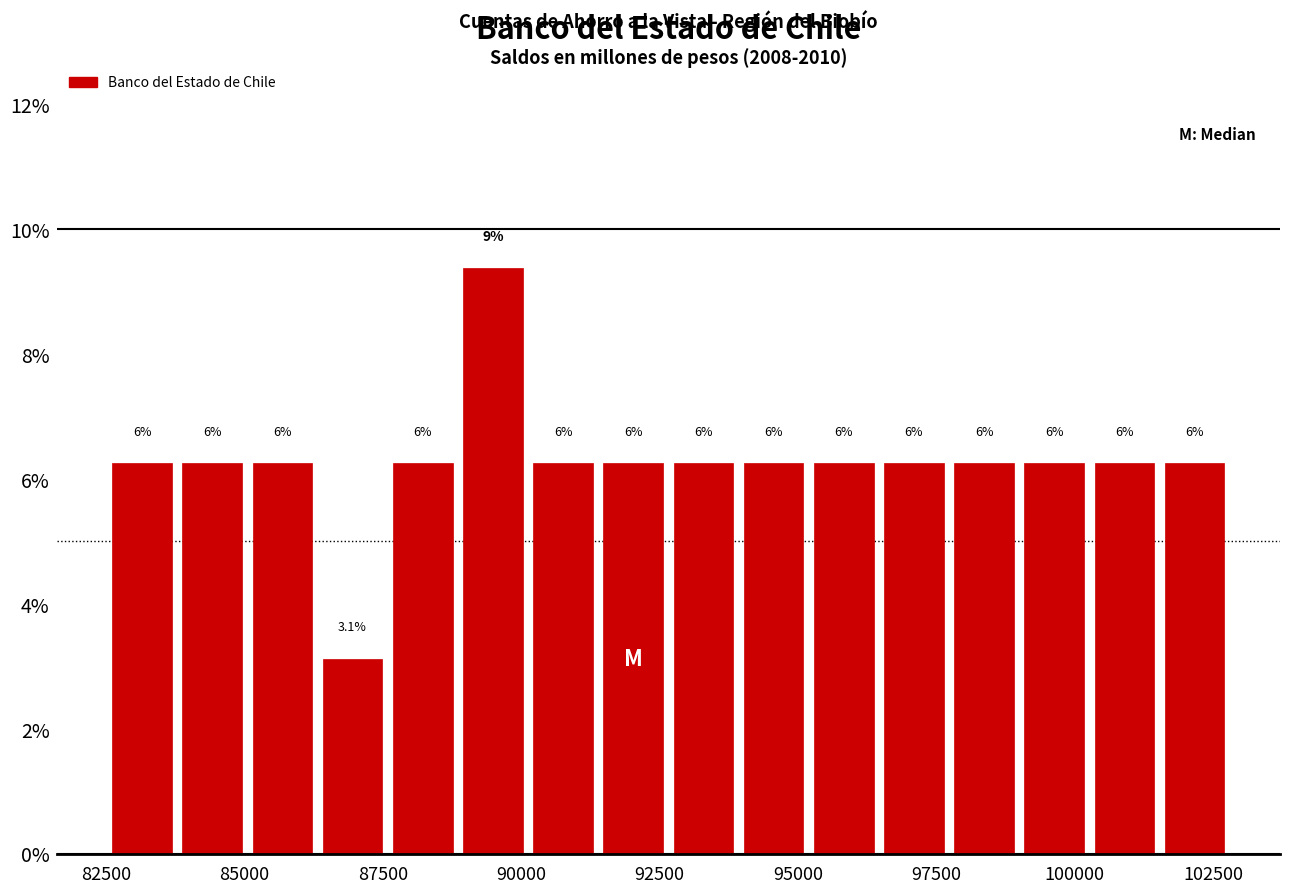

Read against the x-axis, roughly where is the centre of the tallest bar?

89500